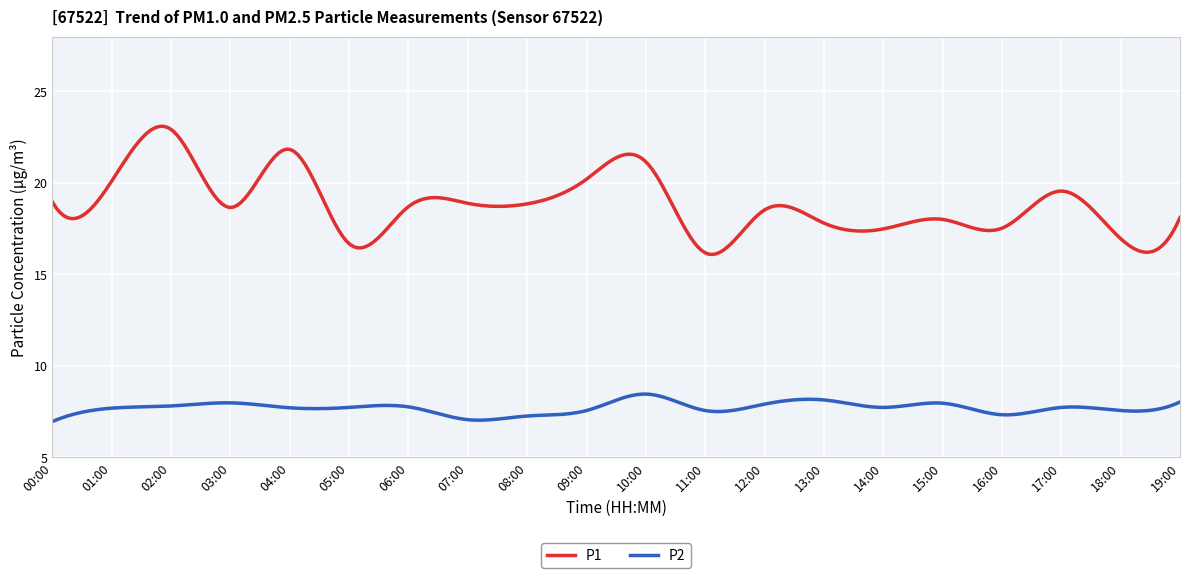

Which series has the largest total across all categories?

P1